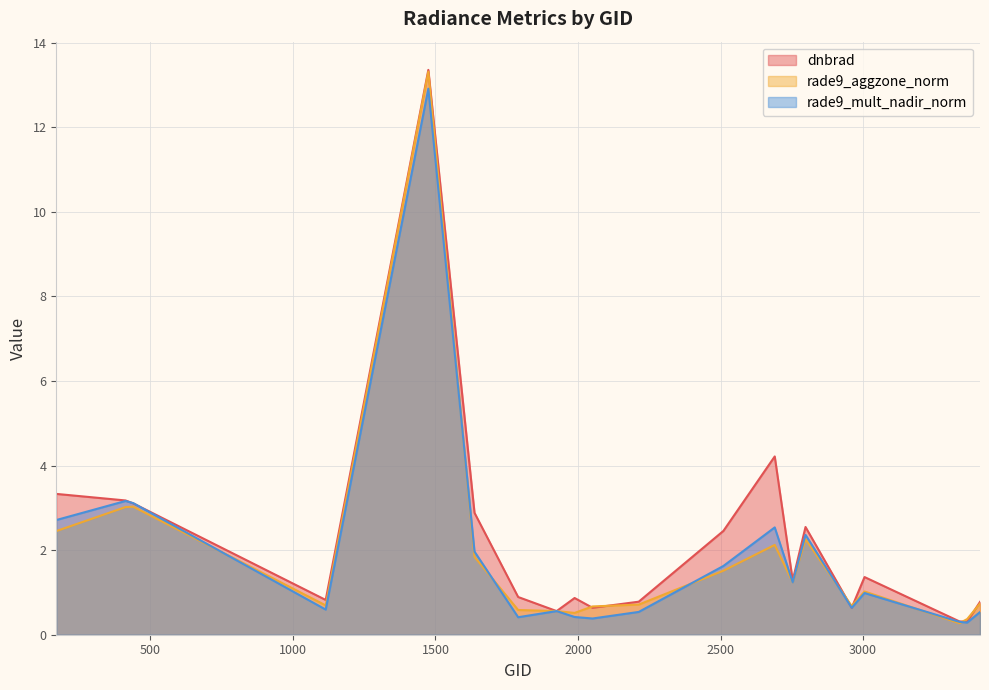

How many intersections are there between rade9_aggzone_norm and dnbrad?

8